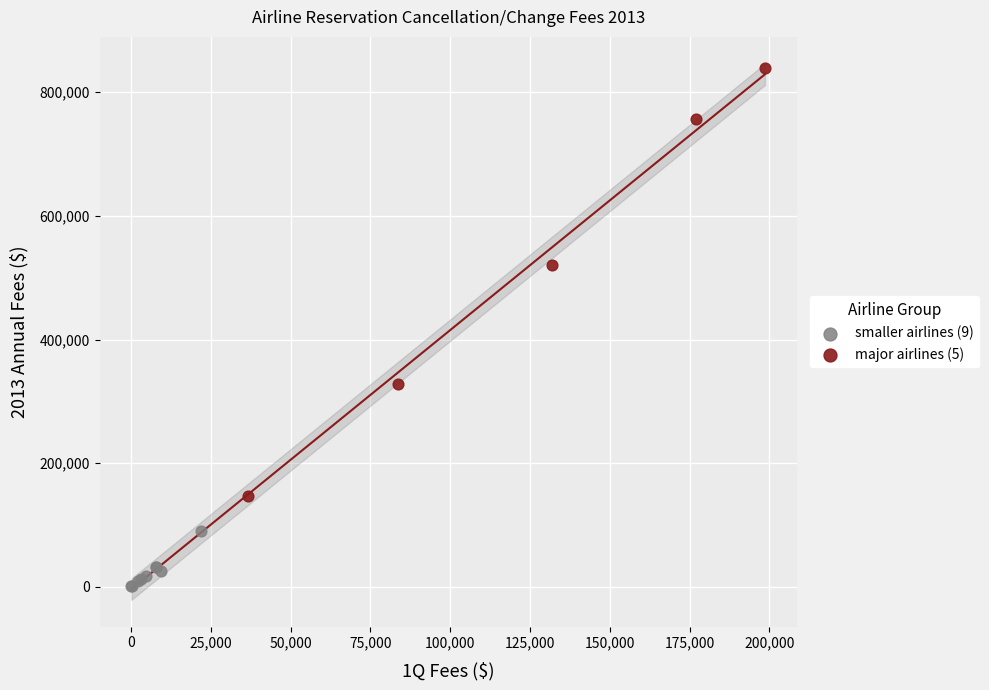

What are all the series names shown in the legend?

smaller airlines (9), major airlines (5)